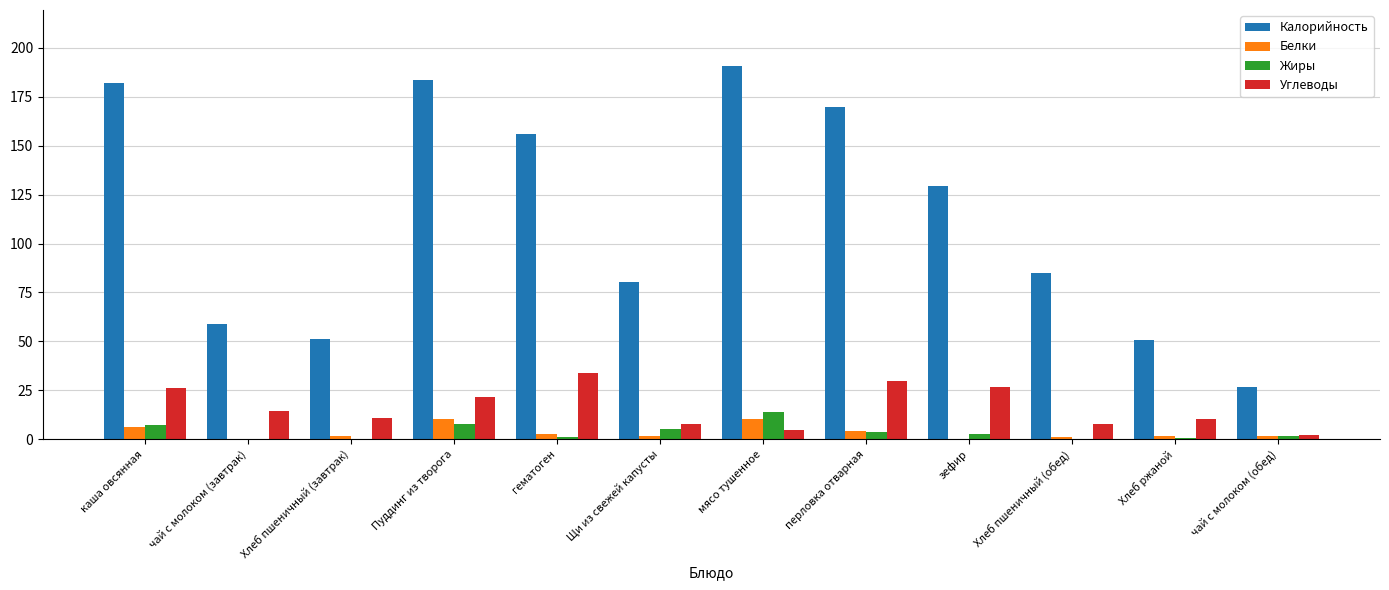

The value of Белки at Хлеб пшеничный (обед) is 1.1. True or false?

True